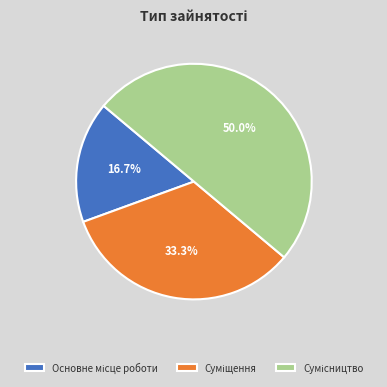

Which slice is the smallest?

Основне місце роботи